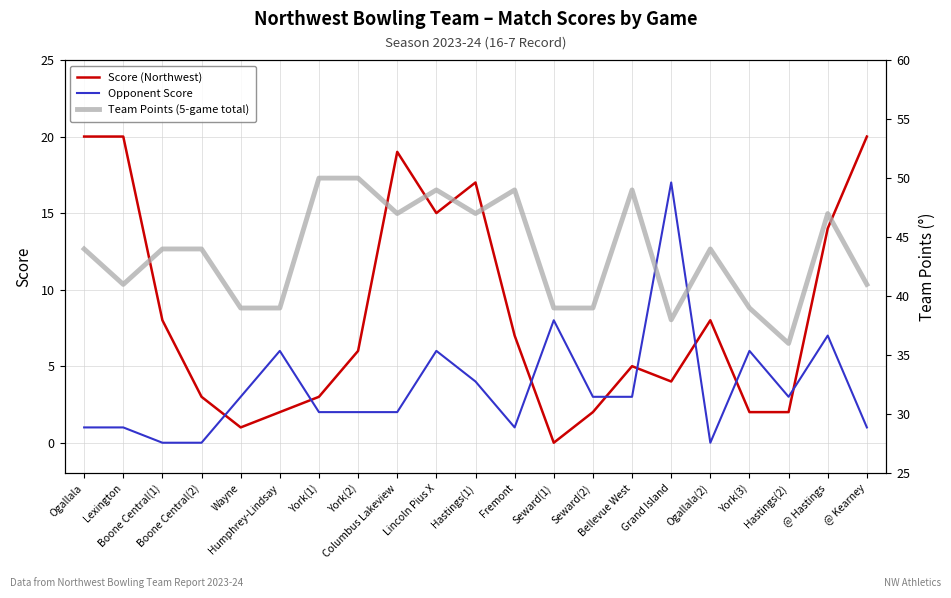

True or false: Score (Northwest) has more than 1 points higher than both neighbors.

True